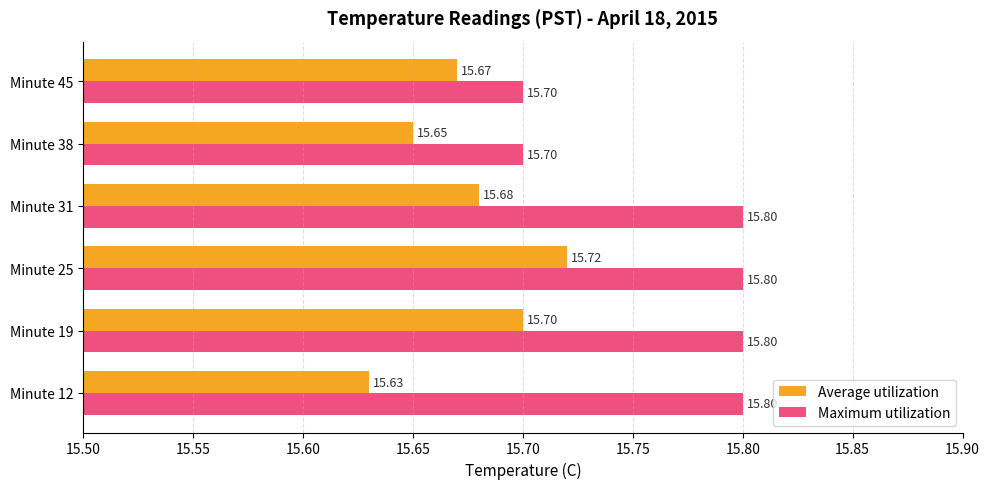

What is the total value across all series at Minute 12?

31.4